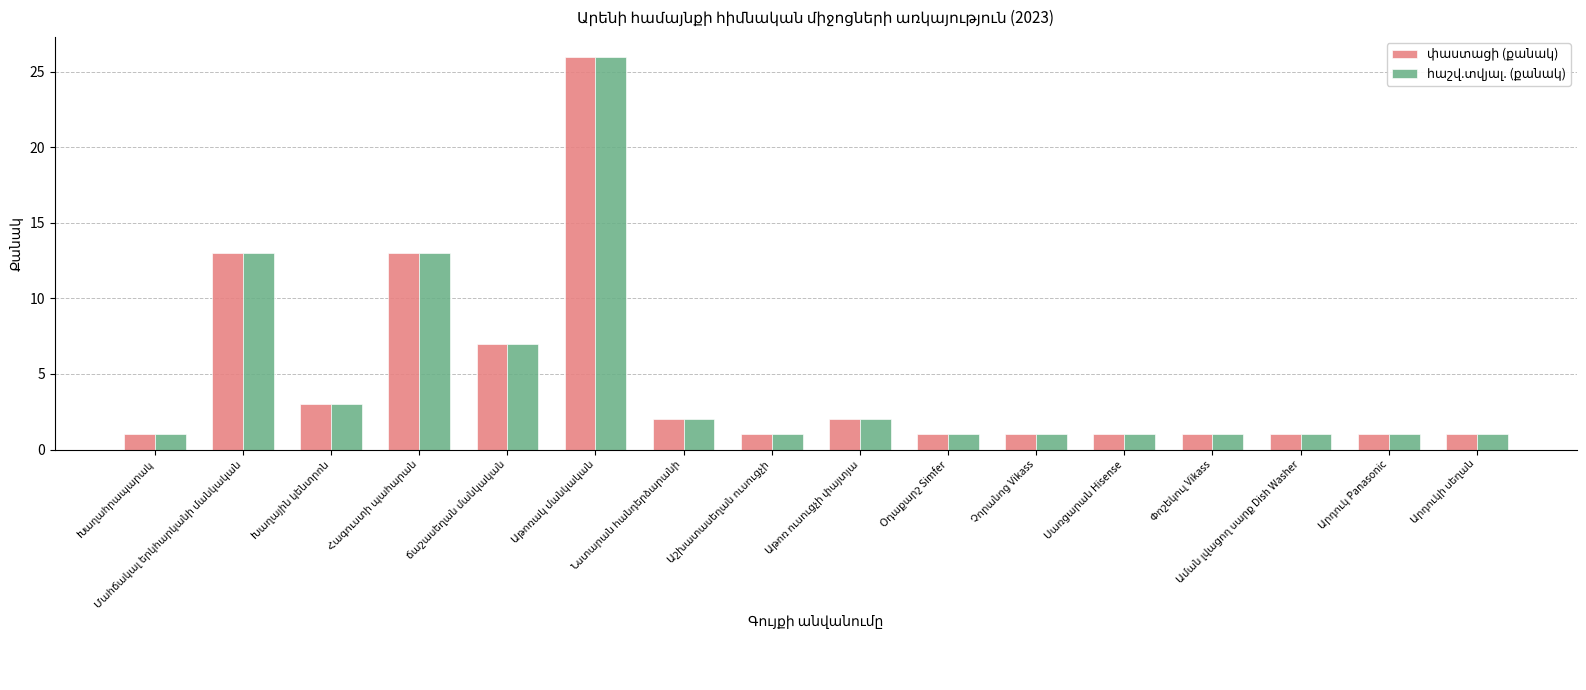

What is the greatest value displayed?

26